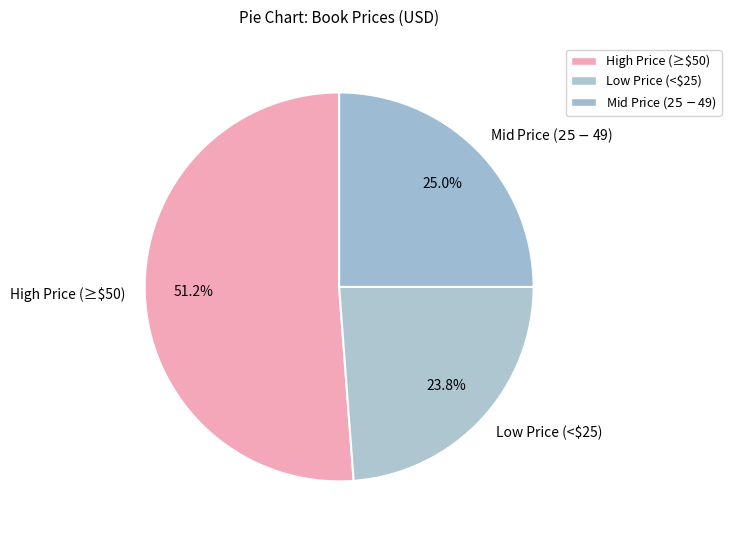

Does any single category account for the majority?

Yes